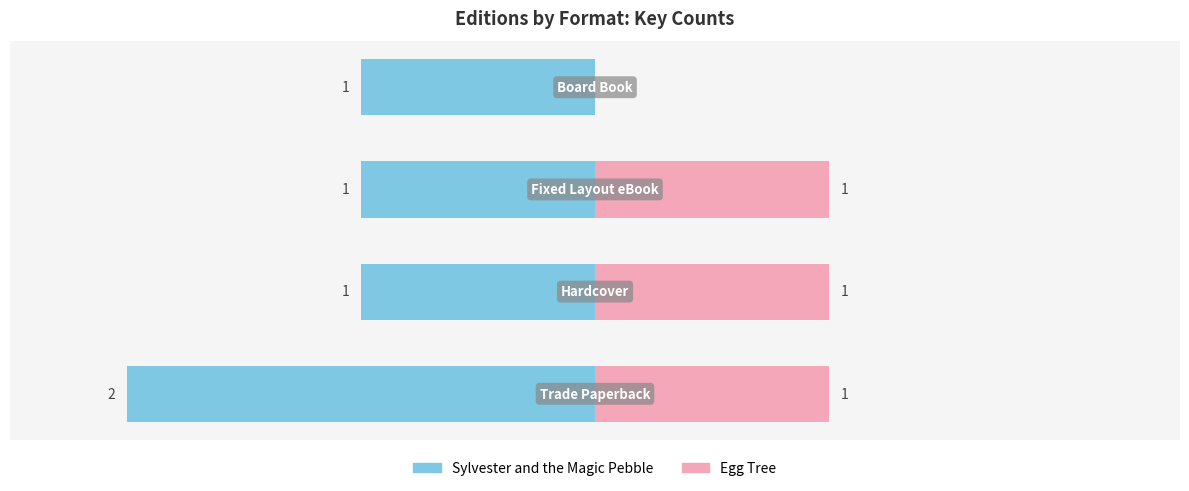

Reading right to left, transcribe all the data shown in this chart.

Sylvester and the Magic Pebble: -1	-1	-1	-2
Egg Tree: 0	1	1	1